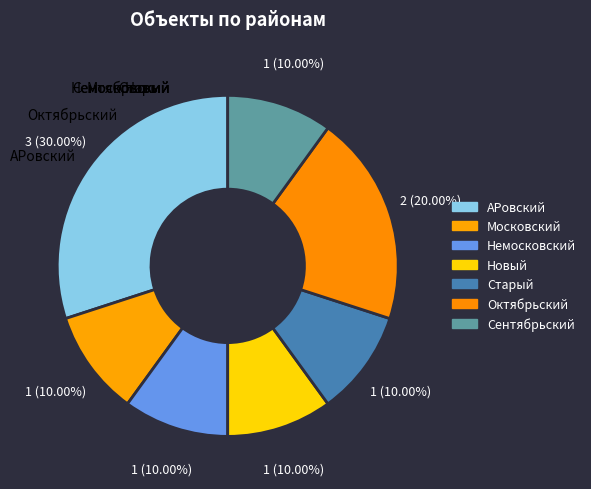

Count the number of slices in the pie.

7